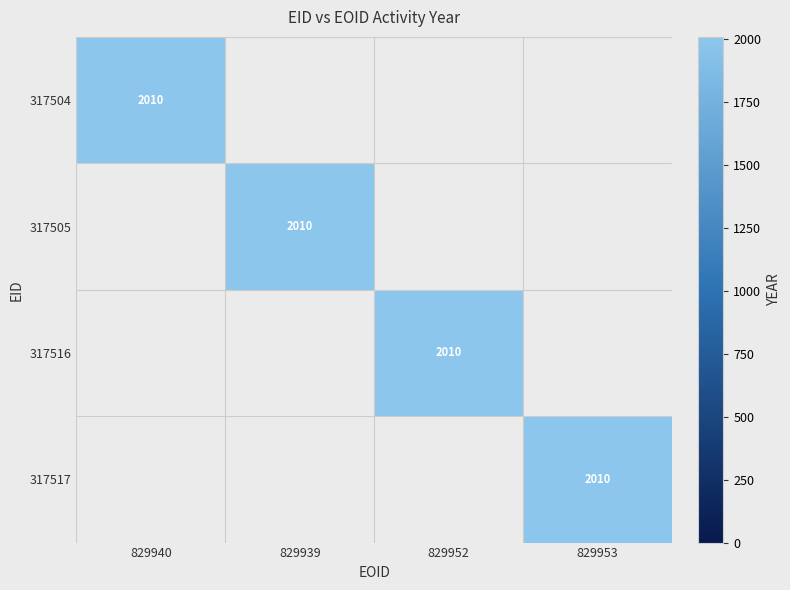

Which series has the largest range (max minus min)?

317504